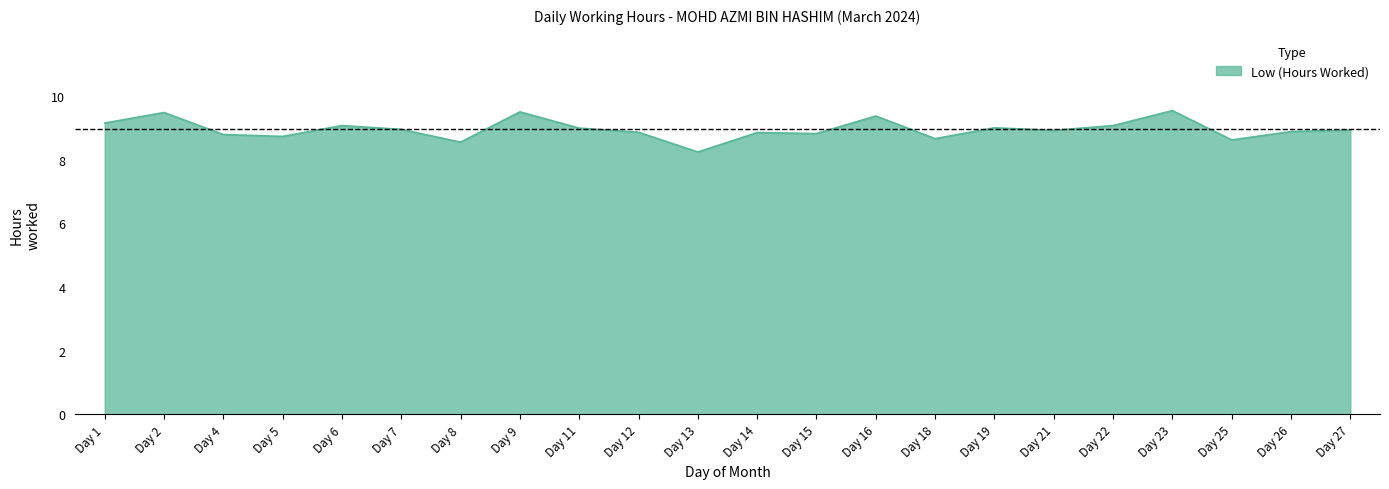

Which label corresponds to the smallest value in the chart?

Day 13